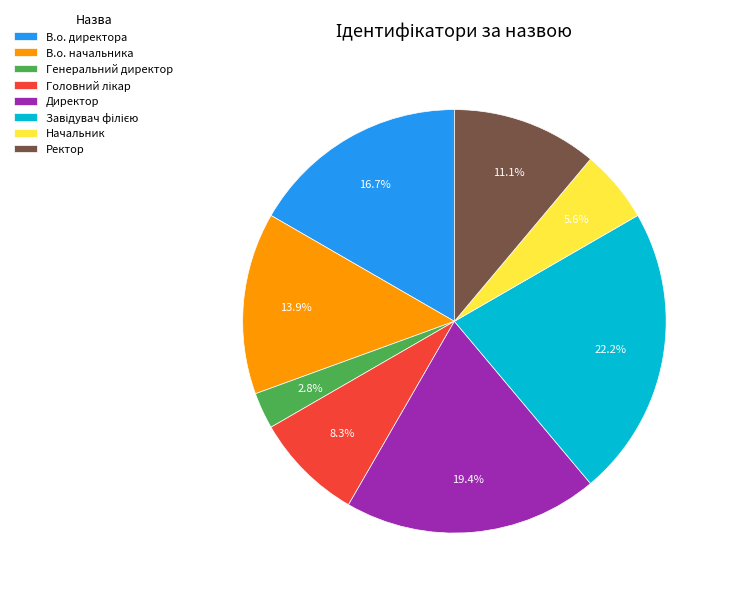

Is it true that Директор is 12% of the pie?

False